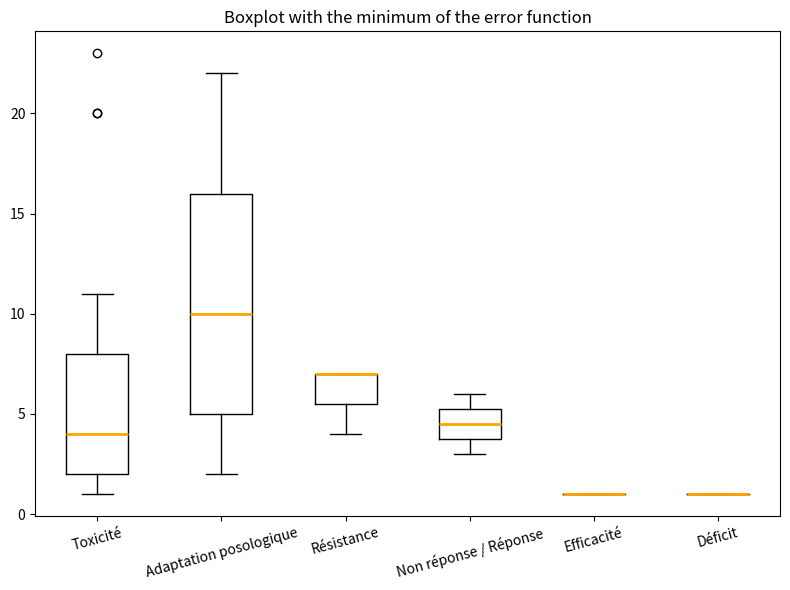

Where is the lower edge of the box for Toxicité on the y-axis? The values are not printed on the chart, so give them approximately, as read against the axis.

2.0